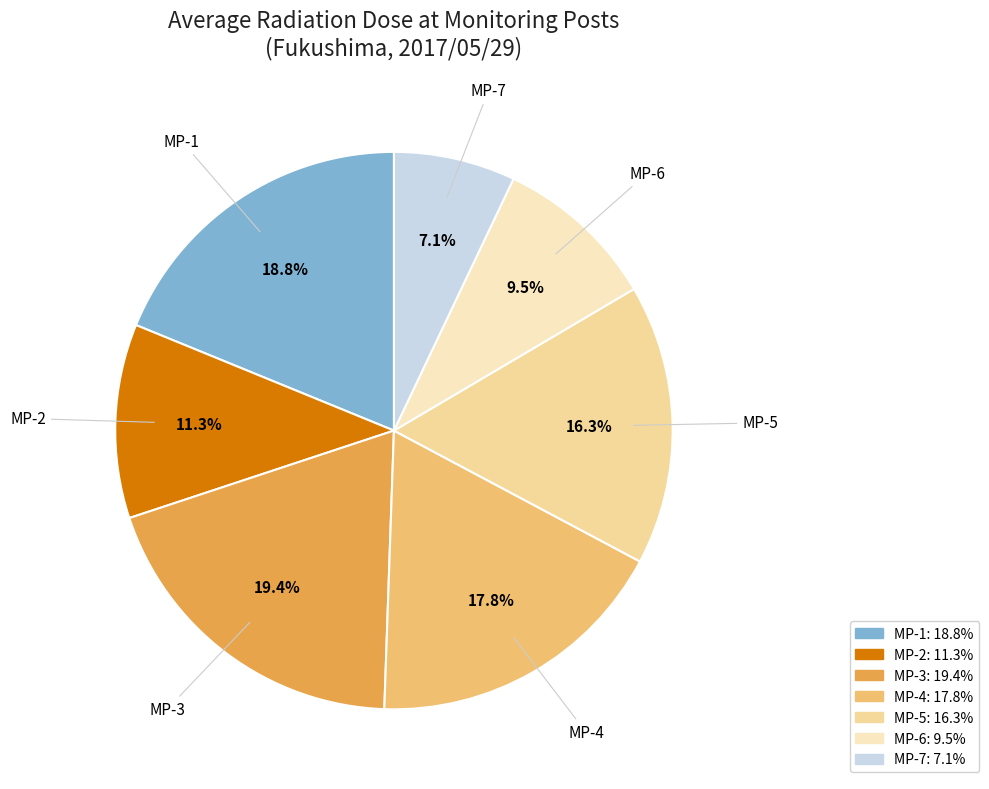

Is it true that MP-7 is 7% of the pie?

True